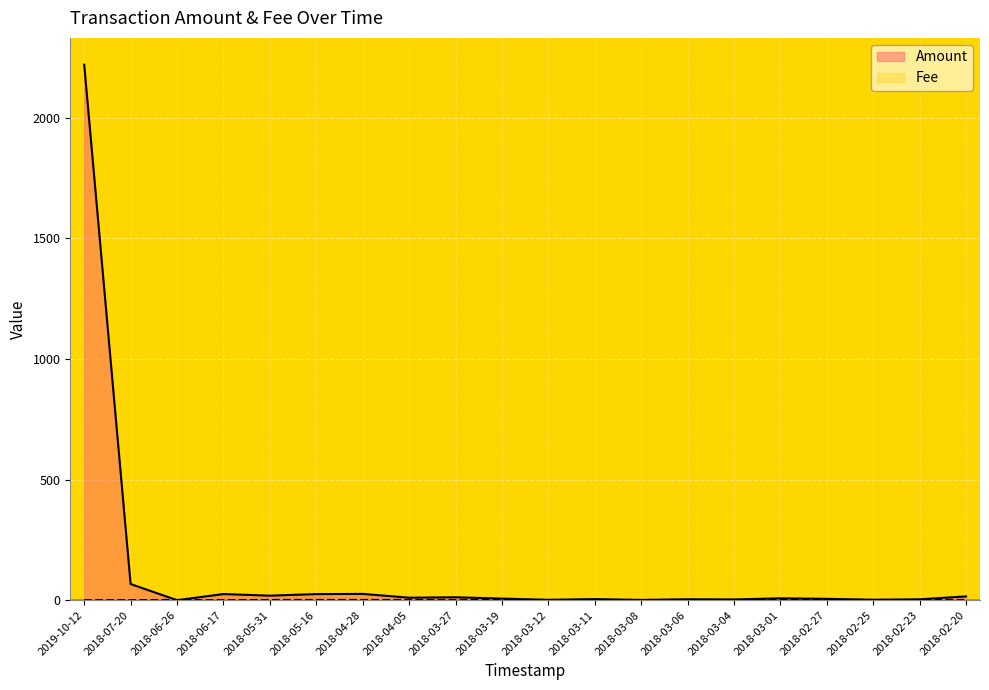

Count the Fee values in the range 1 to 2.

17